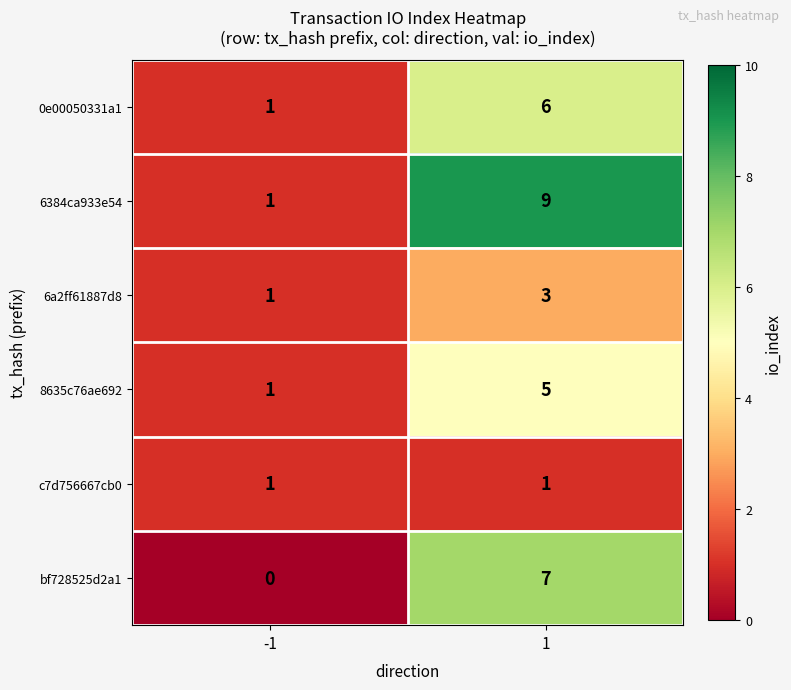

What is the sum of all 8635c76ae692 values?

6